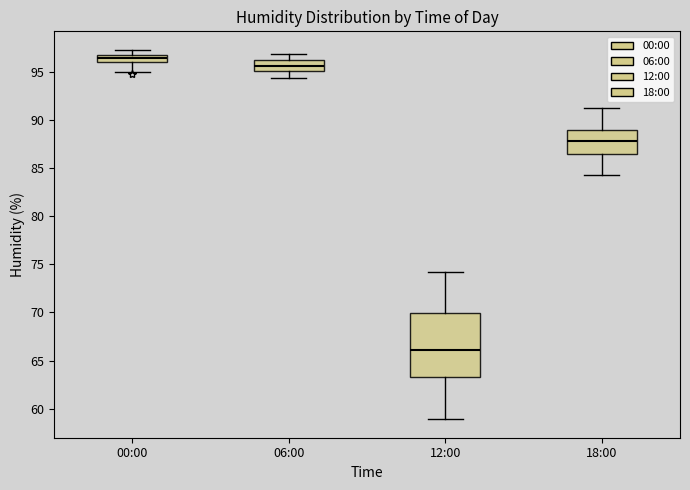

Which box is the tallest, from its lower edge to its upper edge?

12:00